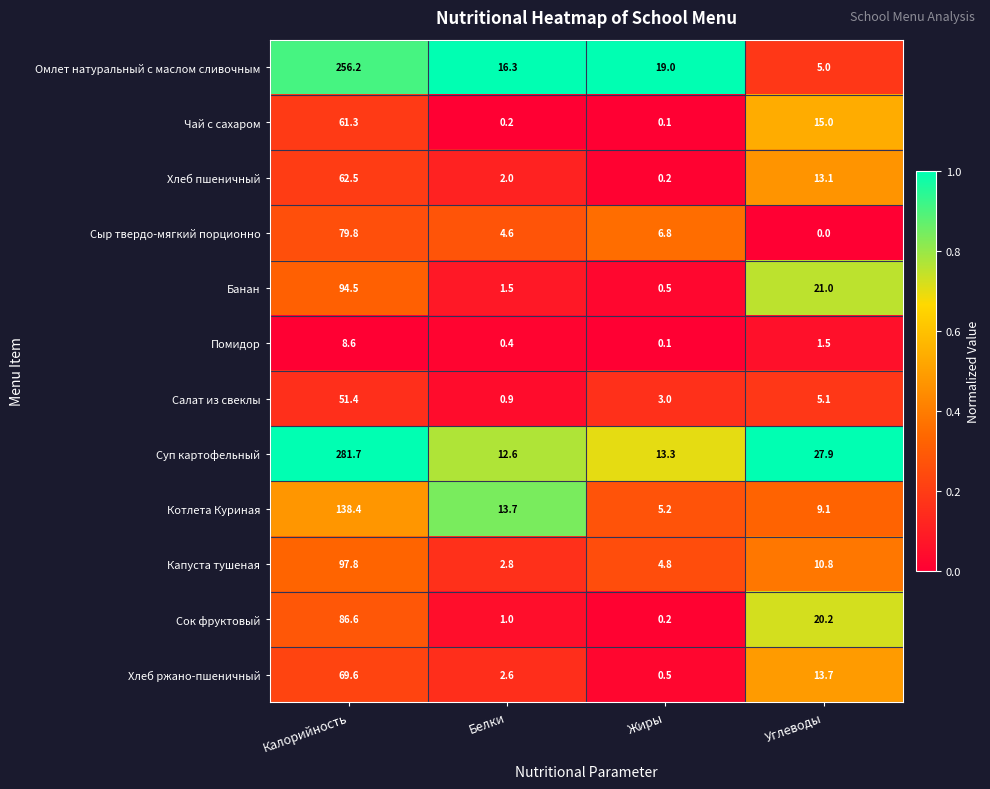

What is the spread (max minus min) of values at Жиры?

18.9